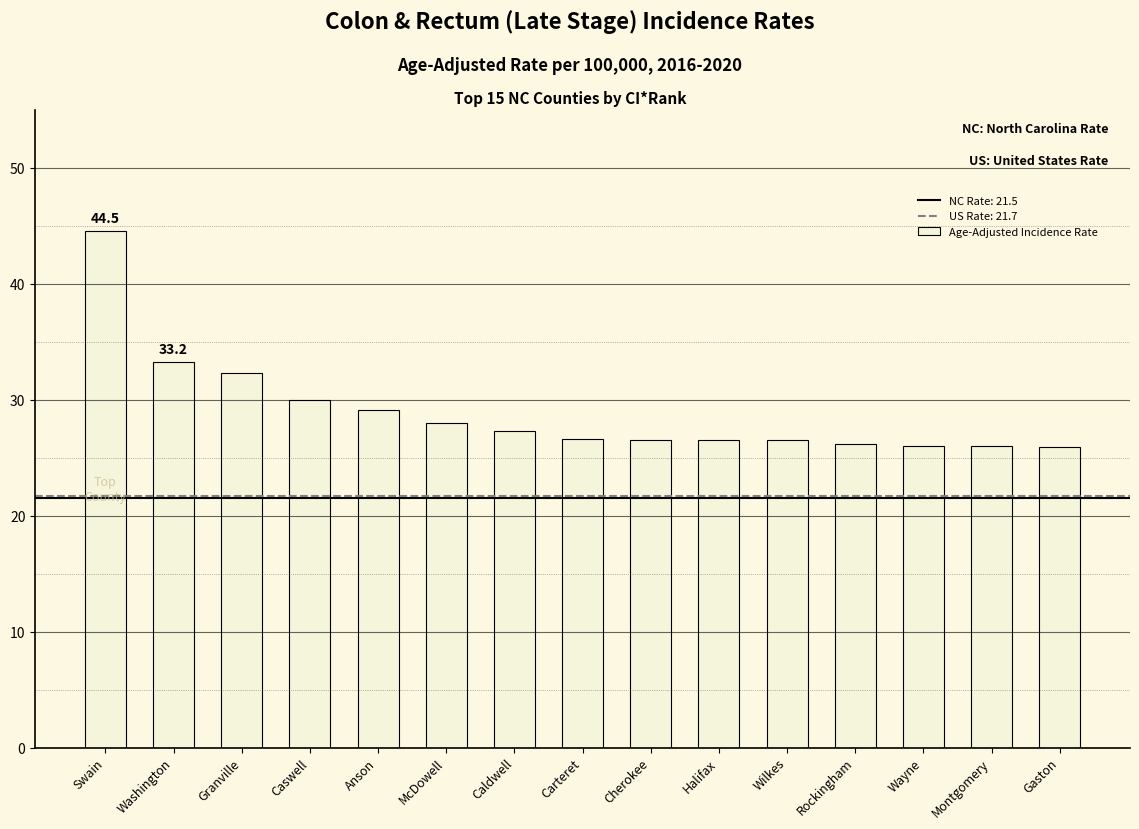

How many categories are shown in the chart?

15